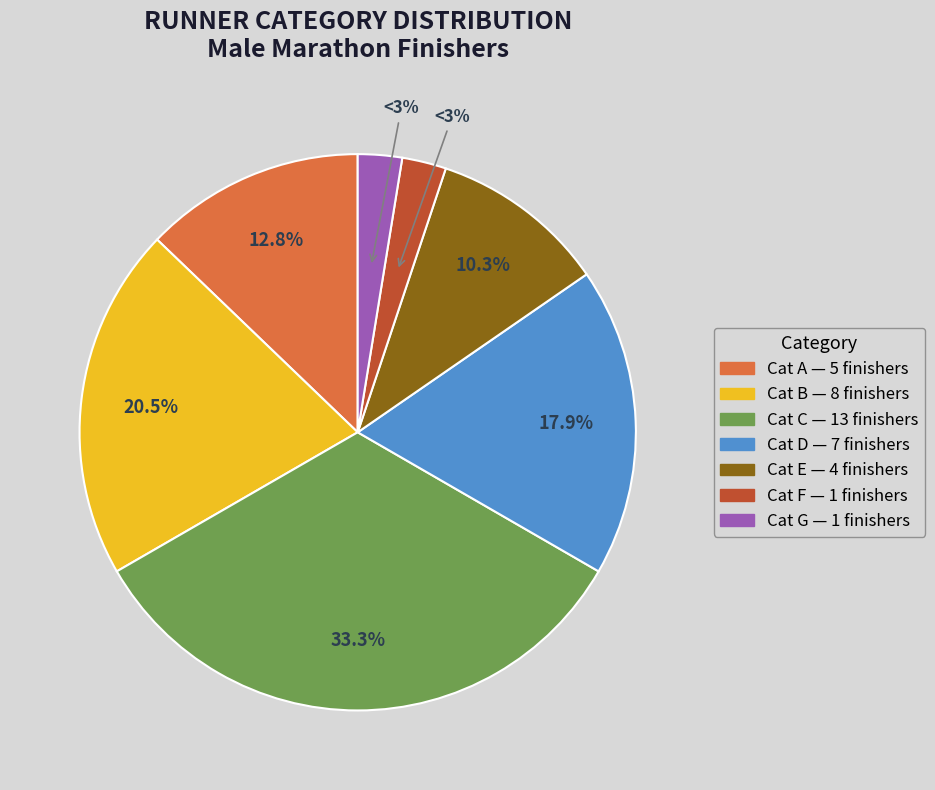

How many segments does this pie chart have?

7